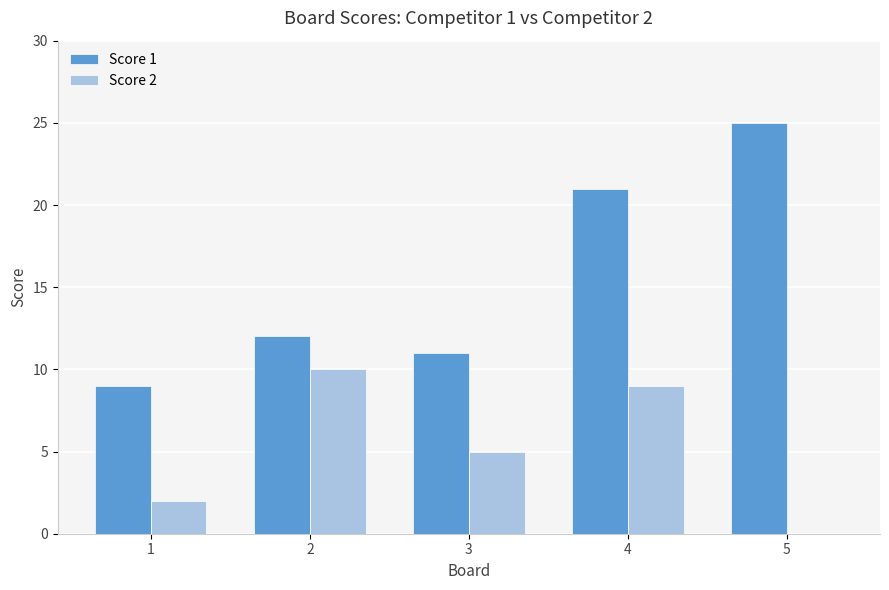

Which series has the widest spread of values?

Score 1